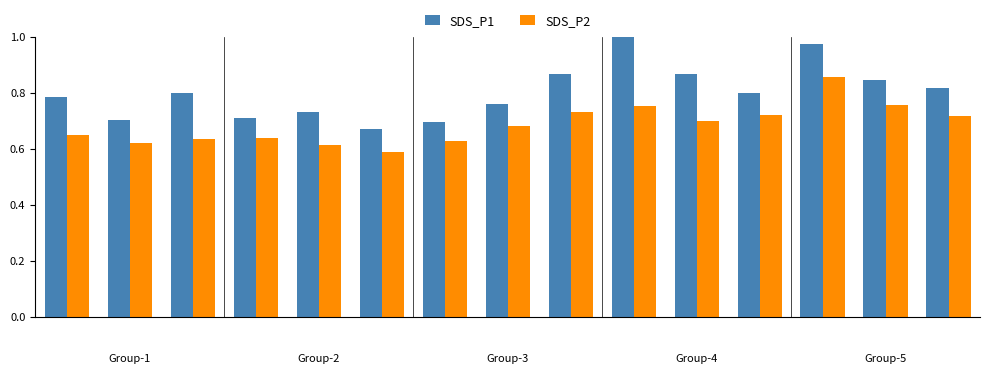

Rank the series by their average value, from highest to lowest.

SDS_P1, SDS_P2